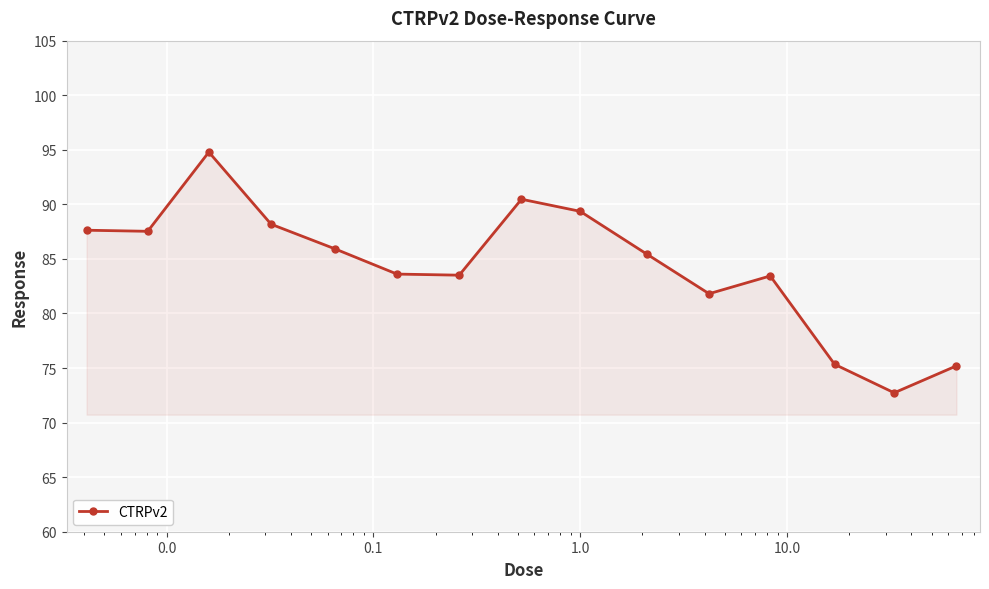

What is the value of the 10th point from the left?

85.4